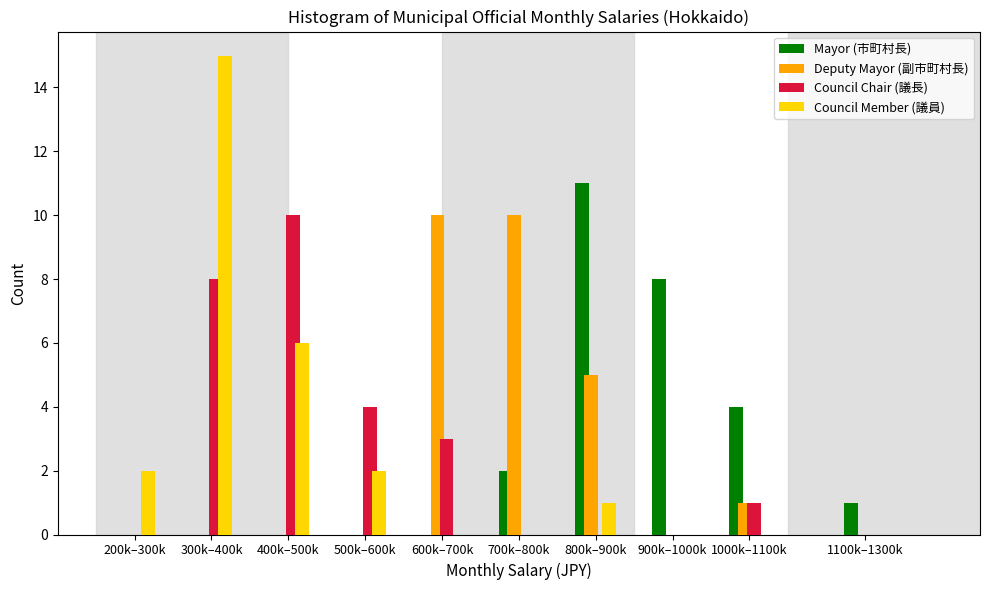

What is the highest value of the Council Chair (議長) series?

10